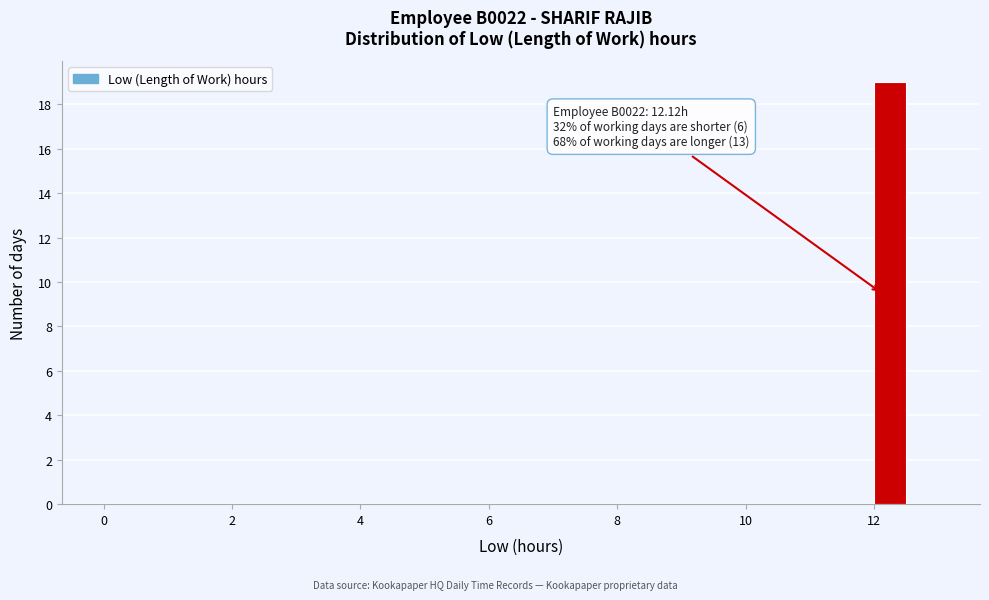

Around what value on the x-axis is the tallest bar? Give the approximate position of its centre, as read against the axis.

12.2